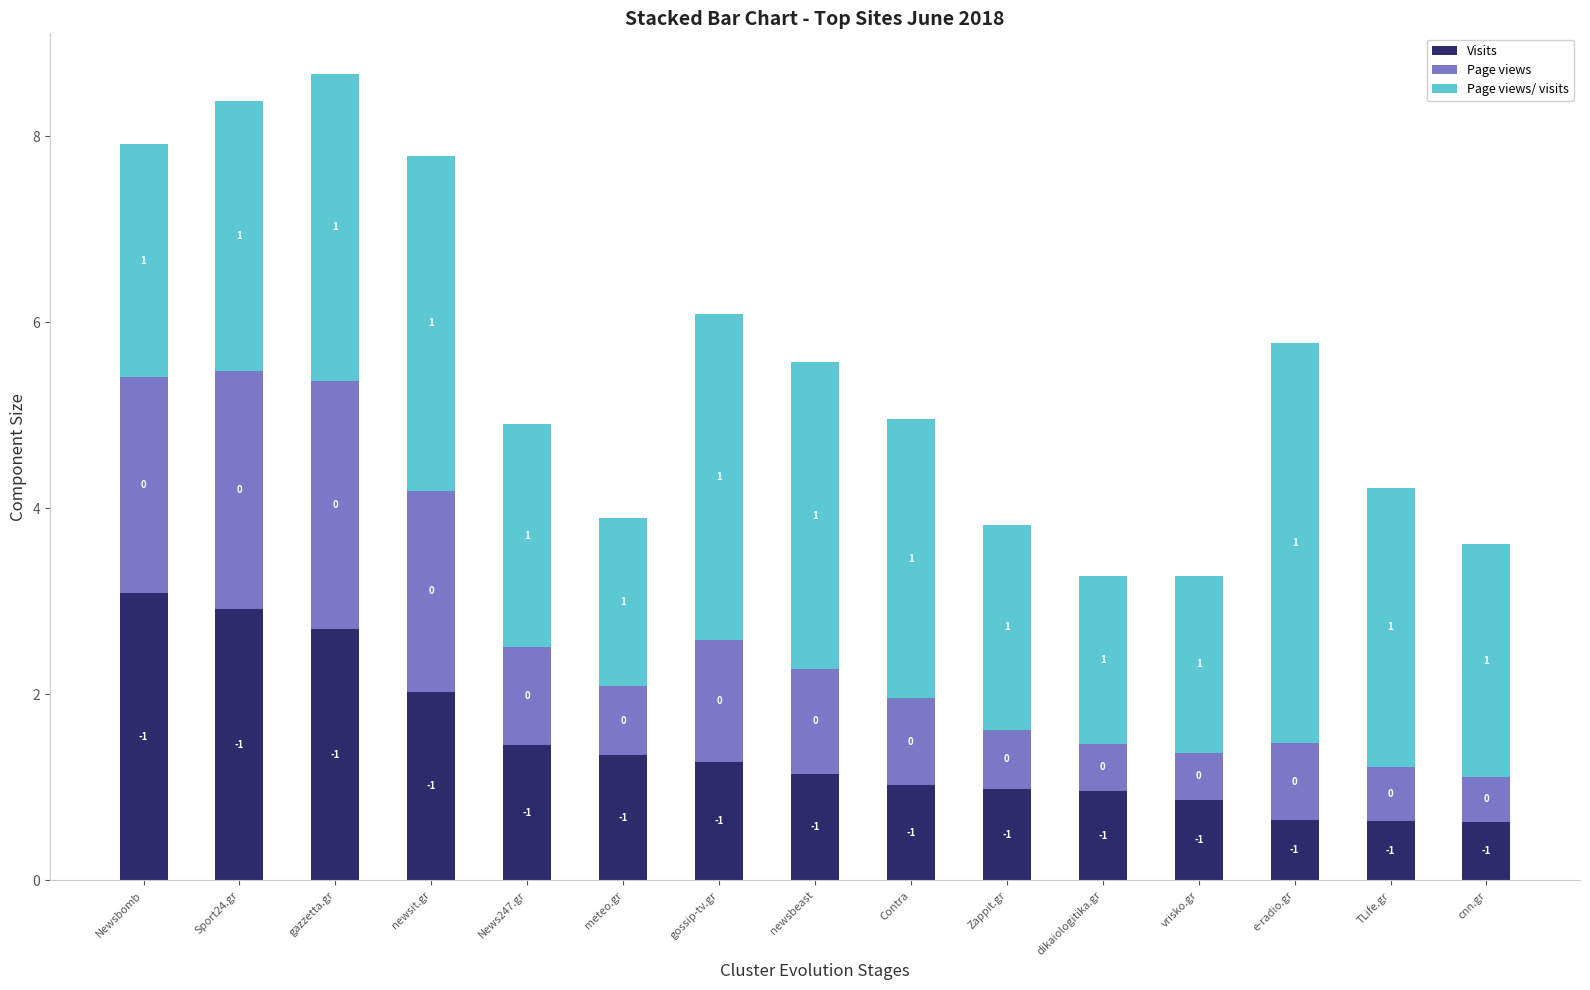

What is the sum of all Page views/ visits values?

42.0